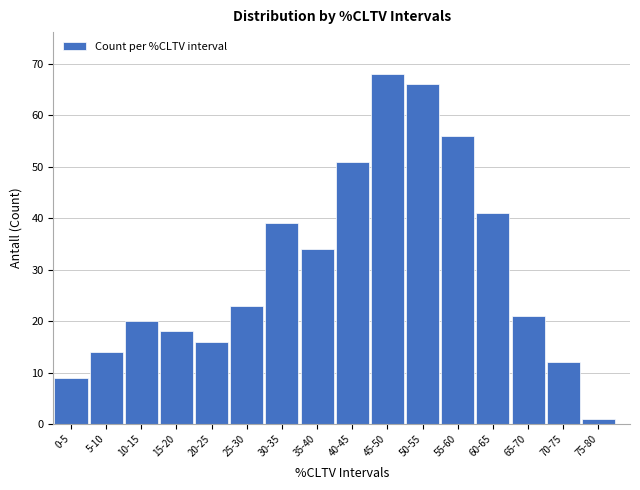

Reading right to left, list all the values displayed in this chart.

1	12	21	41	56	66	68	51	34	39	23	16	18	20	14	9